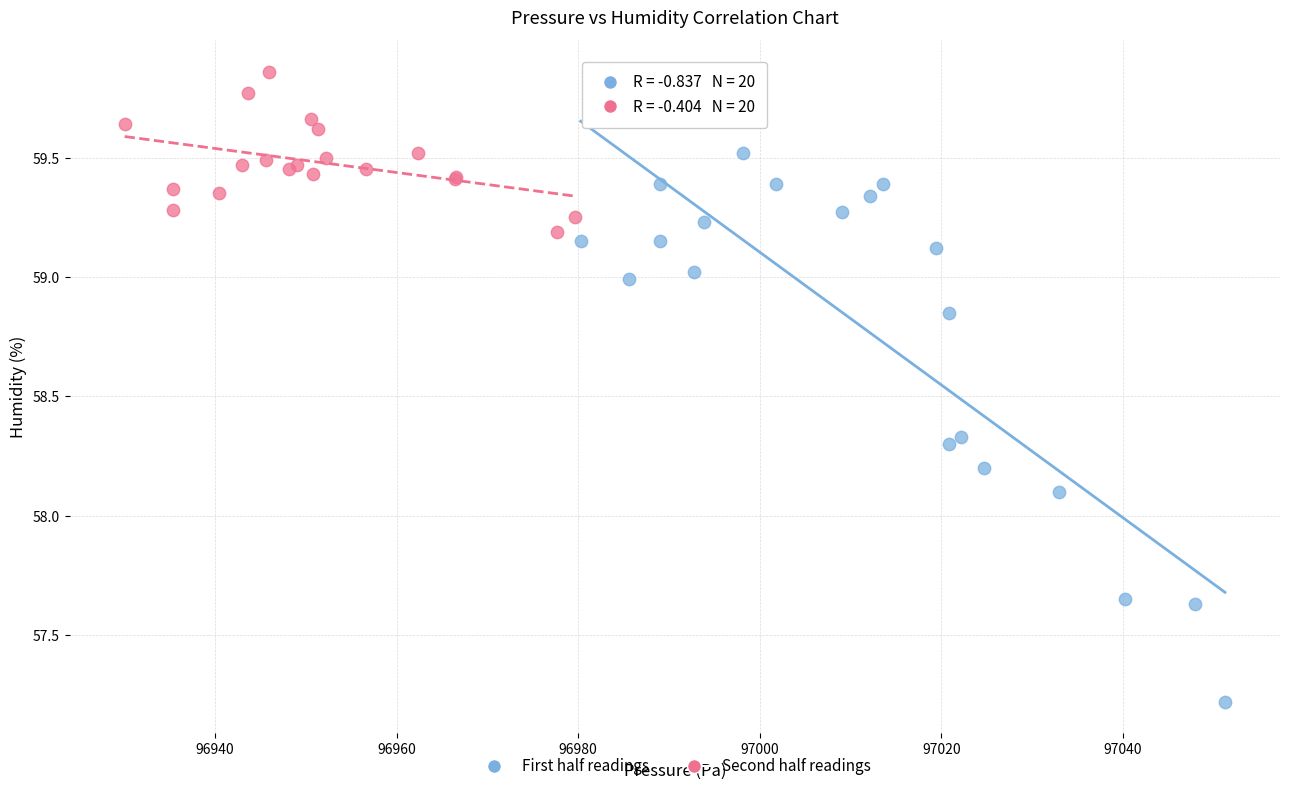

Which series contains the highest Y value?

Second half readings